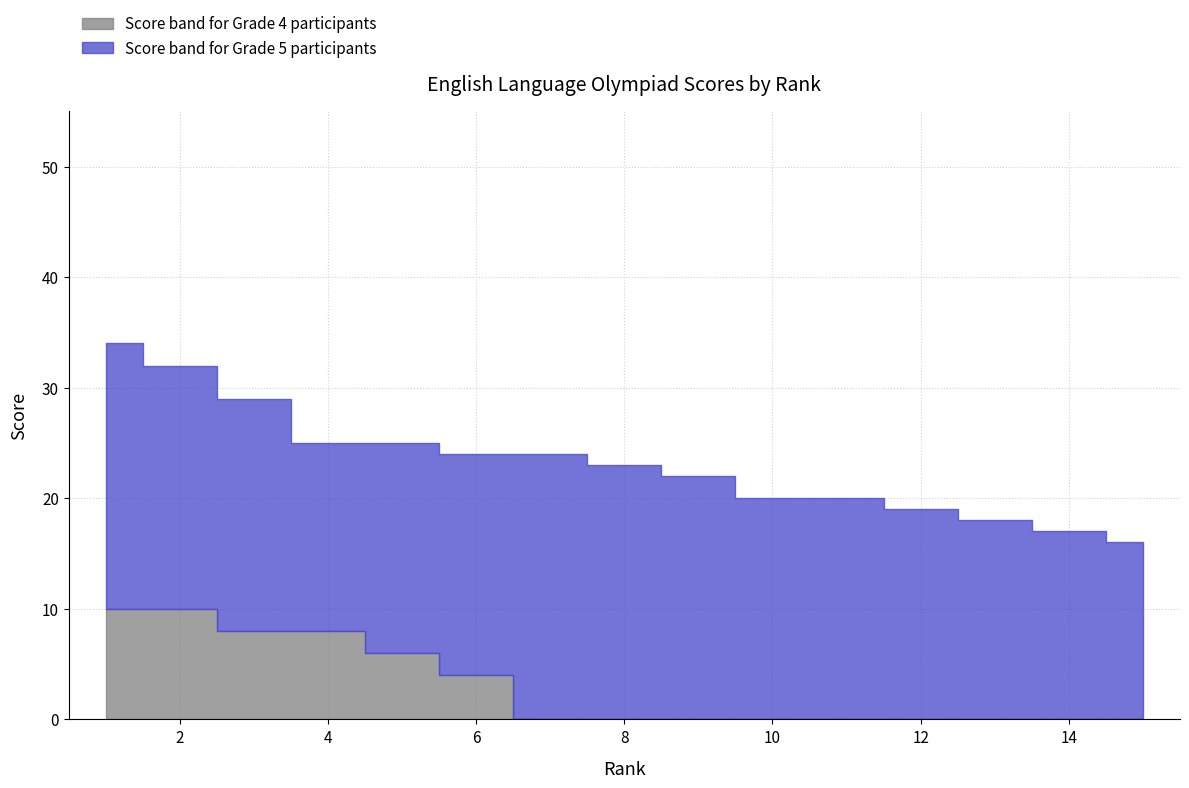

True or false: Grade 5 Score has a value of 18 at 13.

True